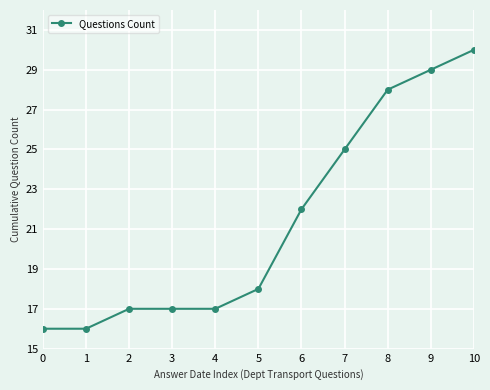

What is the difference between the second highest and second lowest values?

13